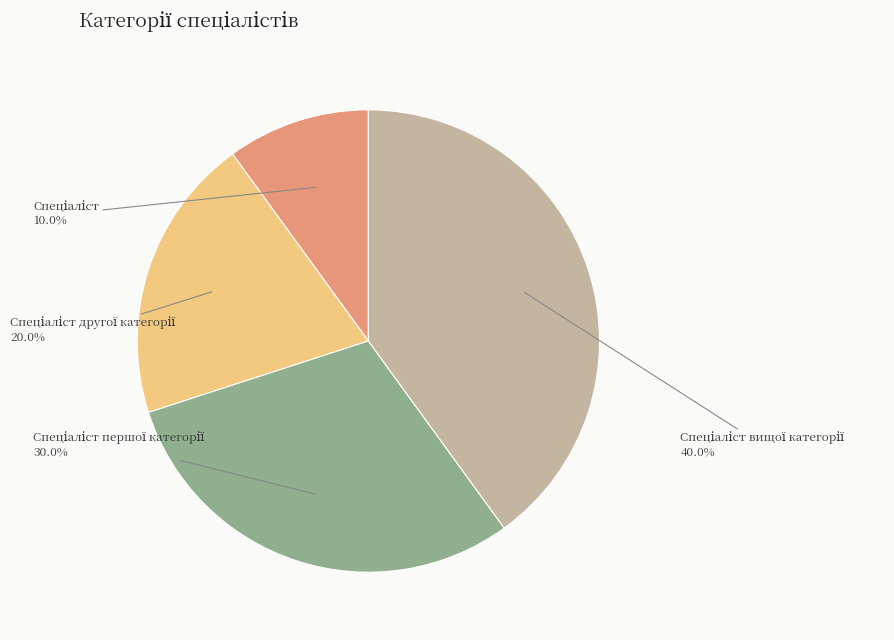

Does any single category account for the majority?

No